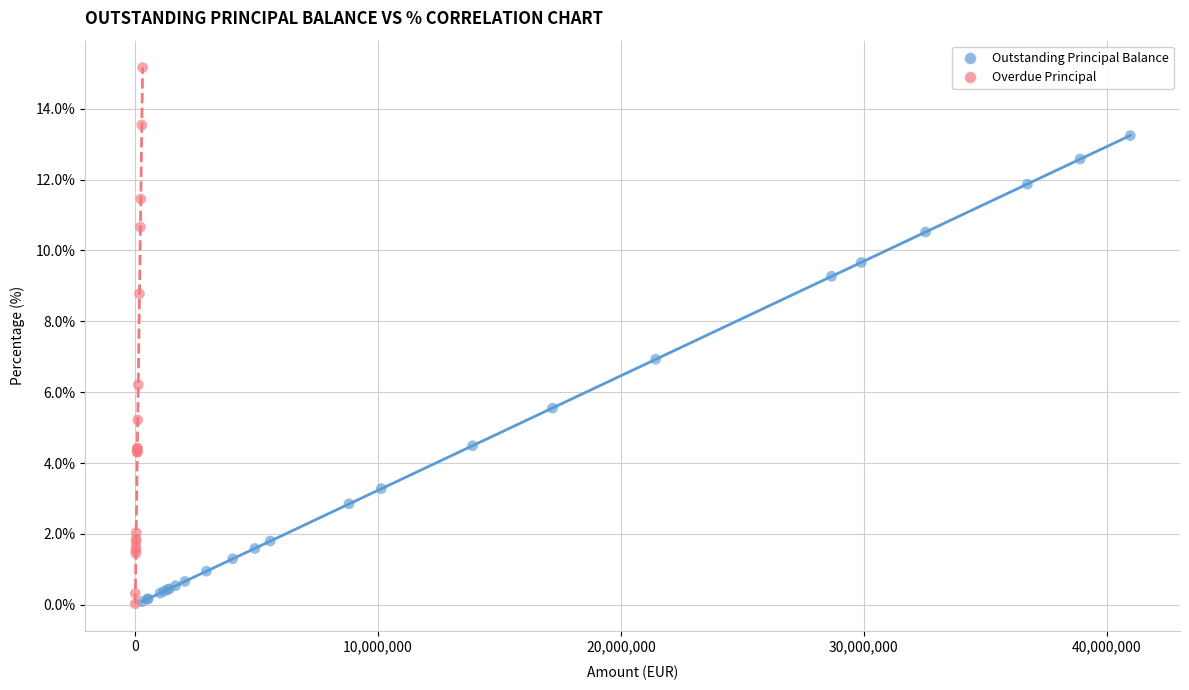

Which series reaches the maximum Y coordinate?

Overdue Principal